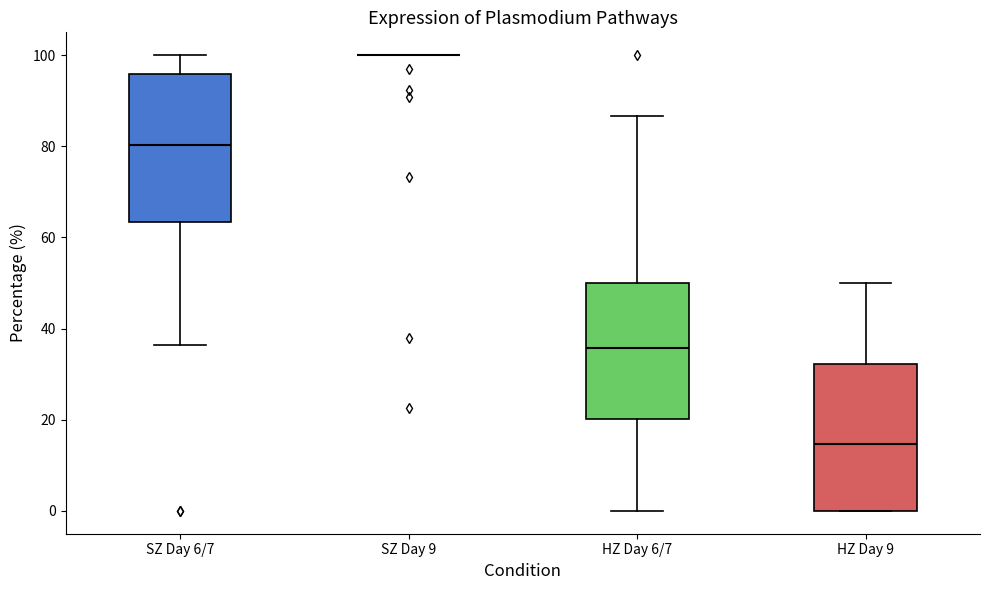

Reading left to right, transcribe this box plot: for each box, give where its median line is, the range the box spans, and where its two whiskers end, as read against the y-axis. The values are not printed on the chart, so give them approximately, as read against the axis.

SZ Day 6/7: median 80, box 64 to 96, whiskers 36 to 100
SZ Day 9: box collapsed to a line at 100, whiskers 100 to 100
HZ Day 6/7: median 36, box 20 to 50, whiskers 0 to 86
HZ Day 9: median 14, box 0 to 32, whiskers 0 to 50